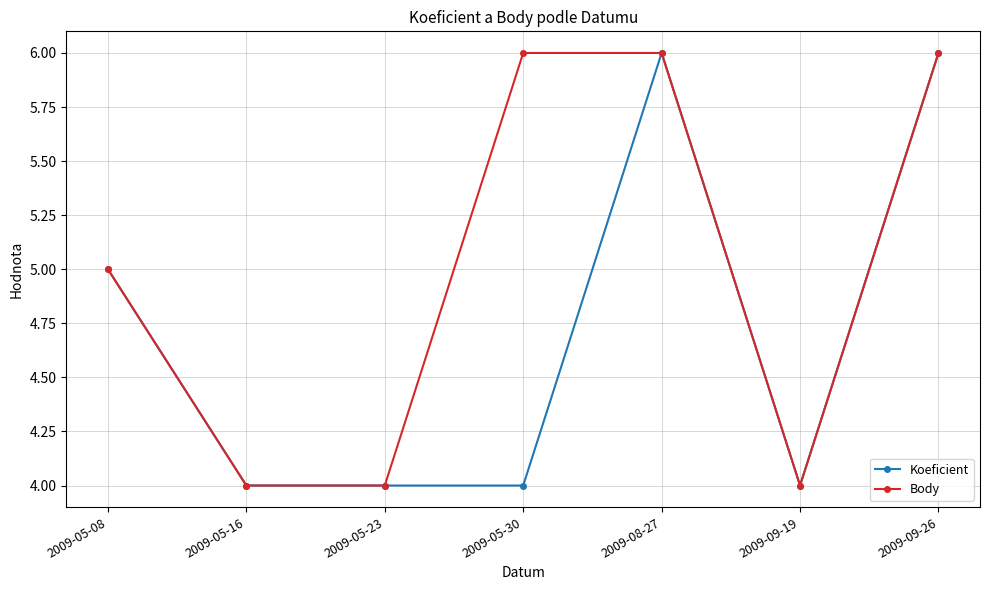

Is this an area chart (filled region under the line)?

No